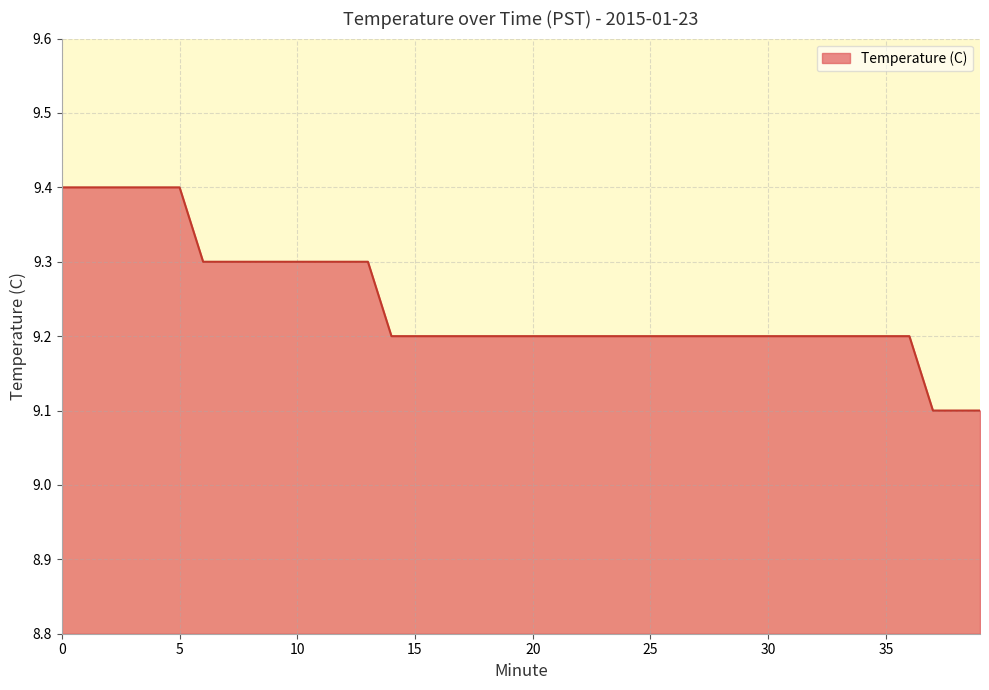

Does the chart display data point markers on the line(s)?

No